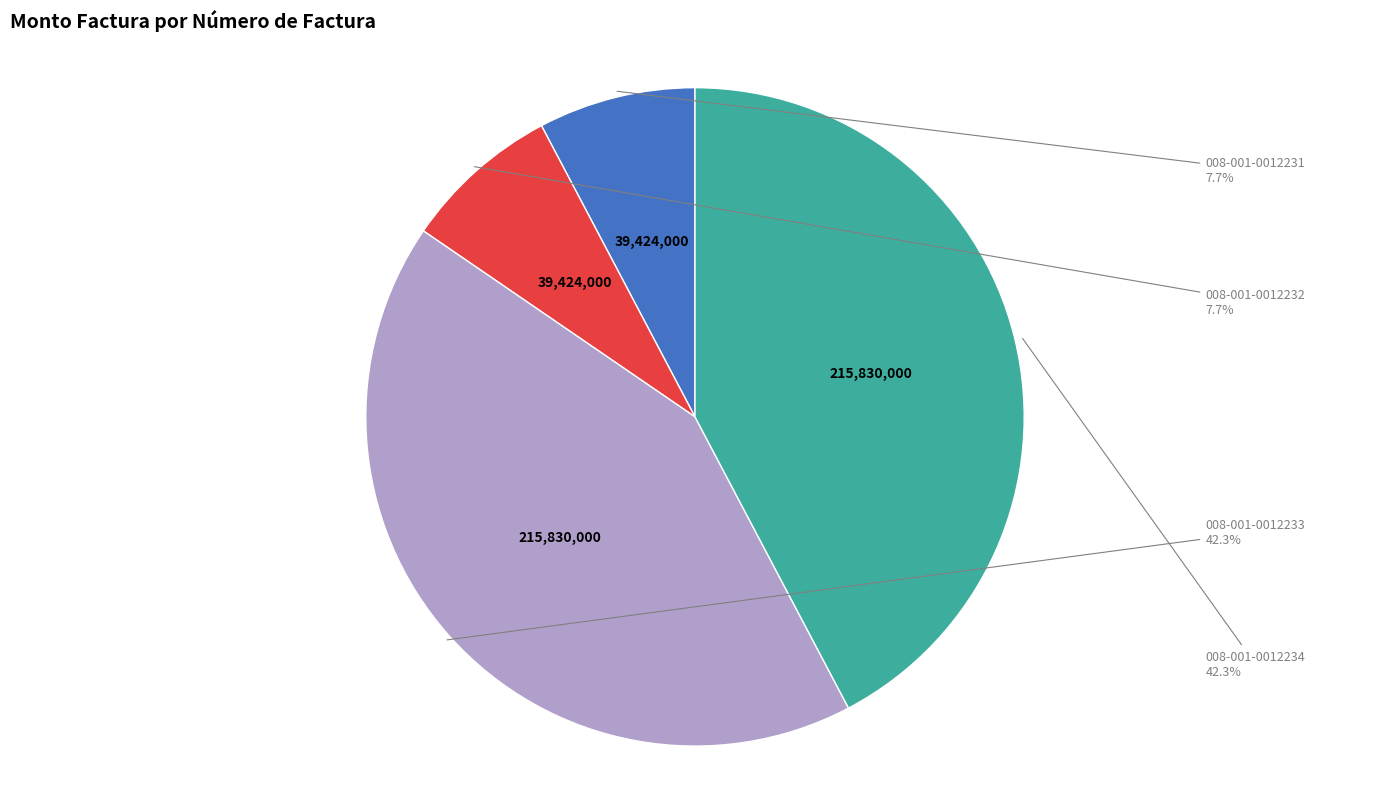

What portion of the pie excludes 008-001-0012232?

92.3%